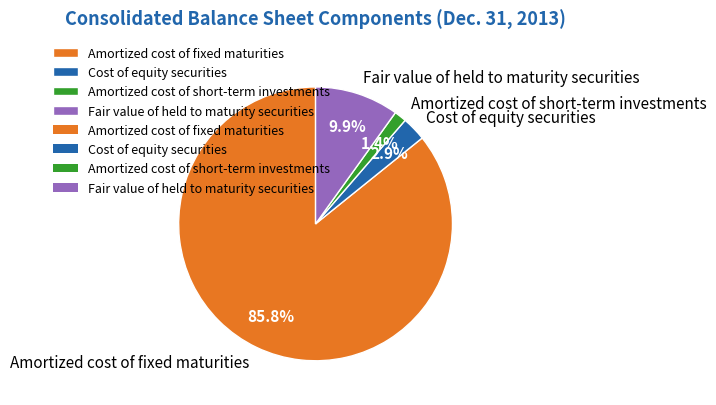

To the nearest percent, what is the average slice percentage?

25%